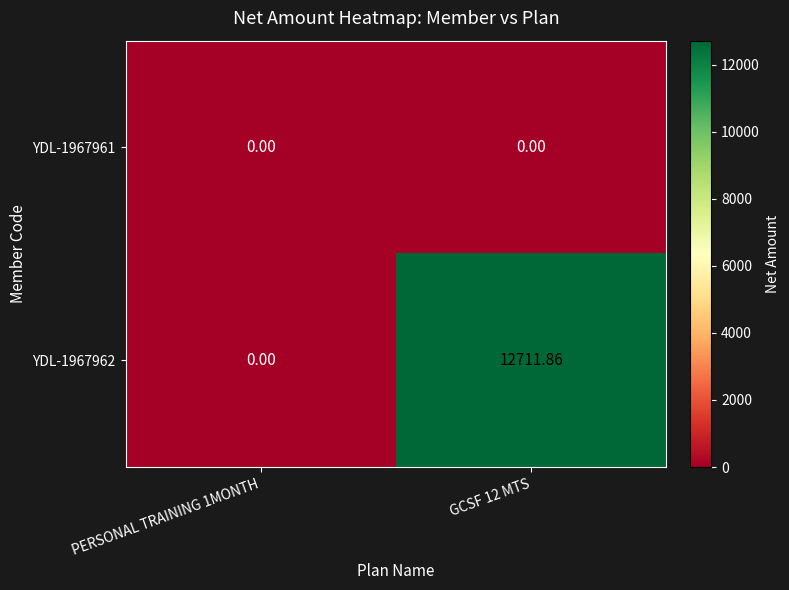

Is the value of YDL-1967961 at GCSF 12 MTS greater than the value of YDL-1967962 at GCSF 12 MTS?

No